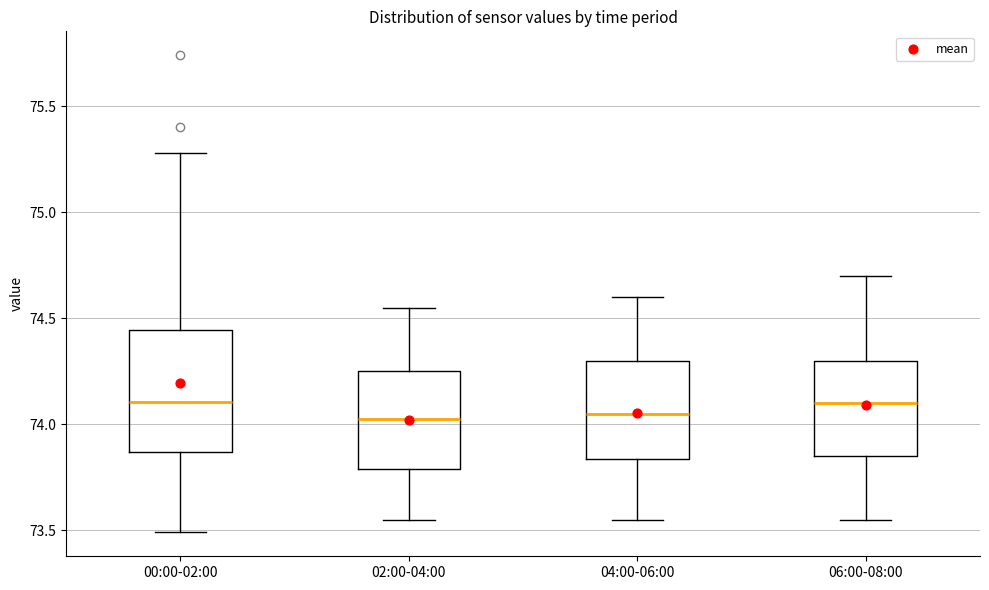

Where does the lower whisker of the box for 06:00-08:00 end on the y-axis? The values are not printed on the chart, so give them approximately, as read against the axis.

73.55